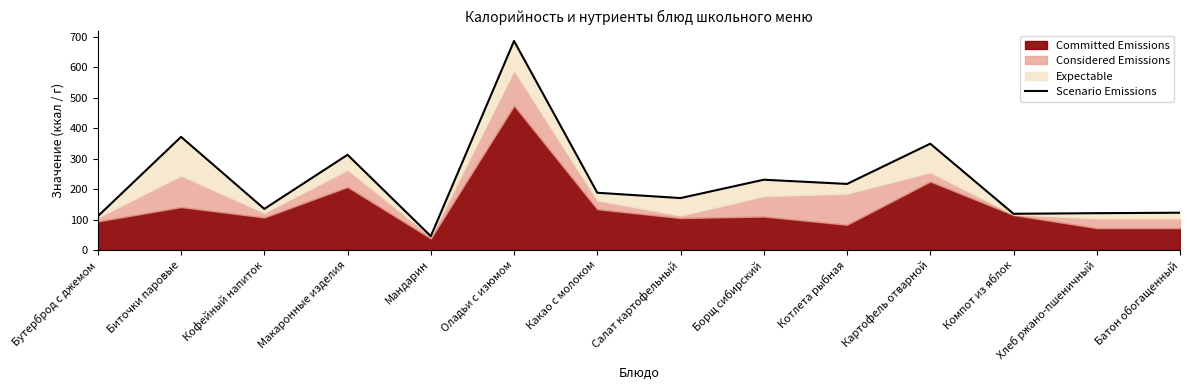

The chart shows a value of 312.6 at Макаронные изделия. True or false?

True